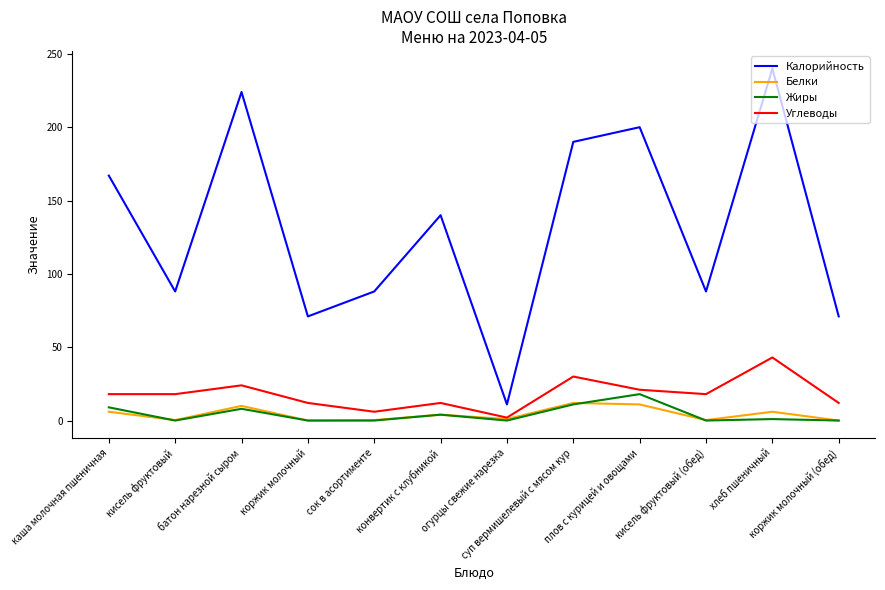

At which category does Белки reach its first local peak?

батон нарезной сыром